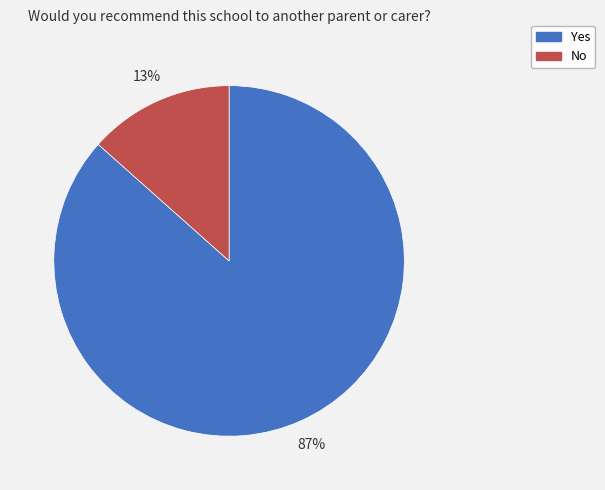

Combined, do No and Yes account for over 50%?

Yes